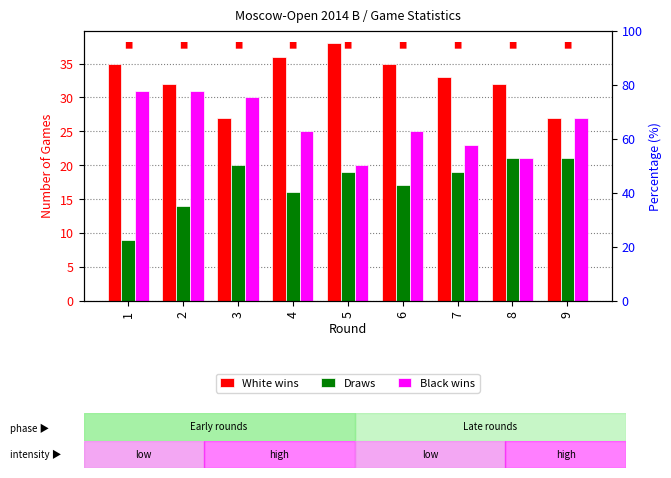

What is the difference between the Draws values at 1 and 3?

11